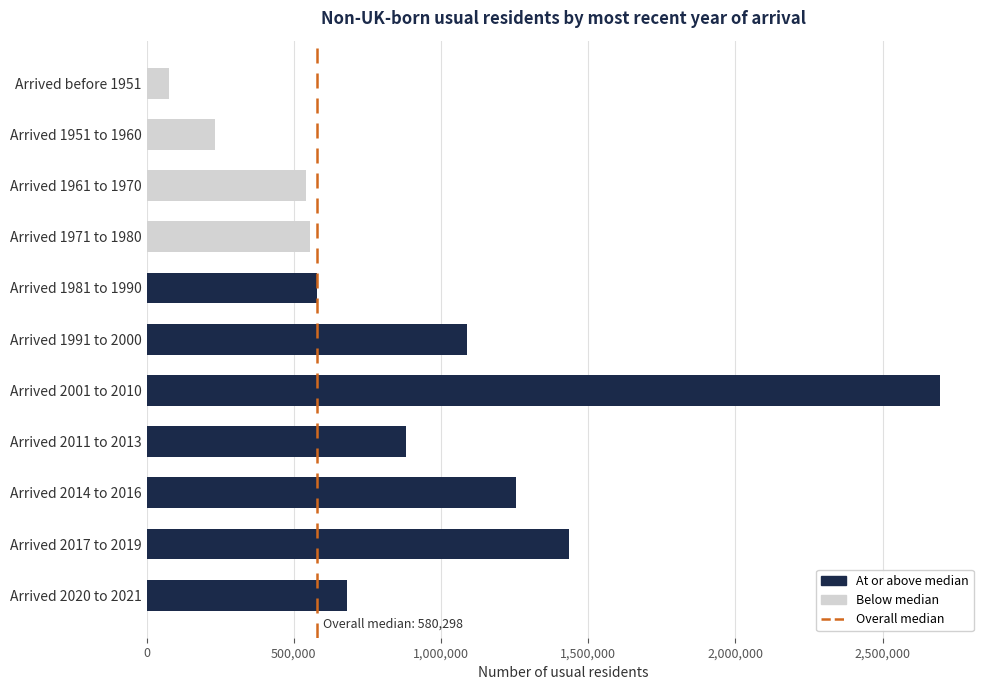

Which label corresponds to the largest value in the chart?

Arrived 2001 to 2010